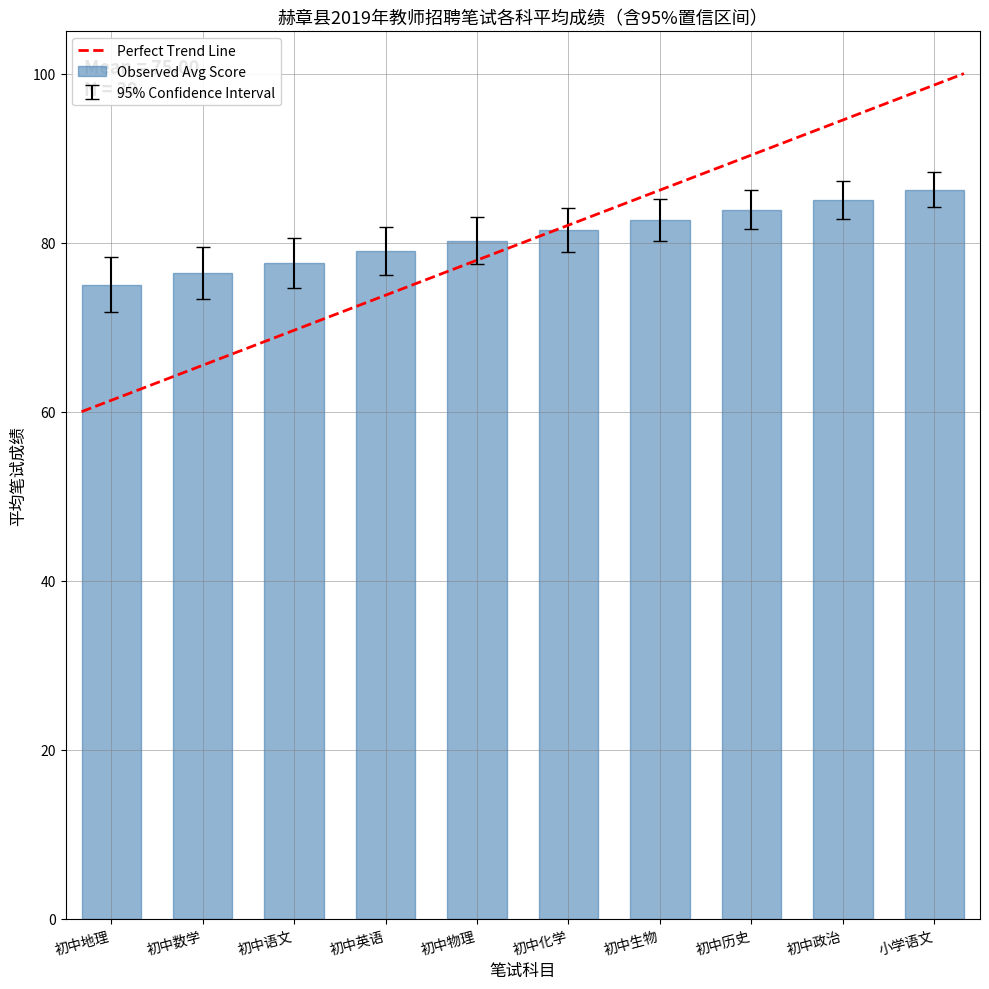

The chart shows a value of 18.6 at 初中数学. True or false?

False